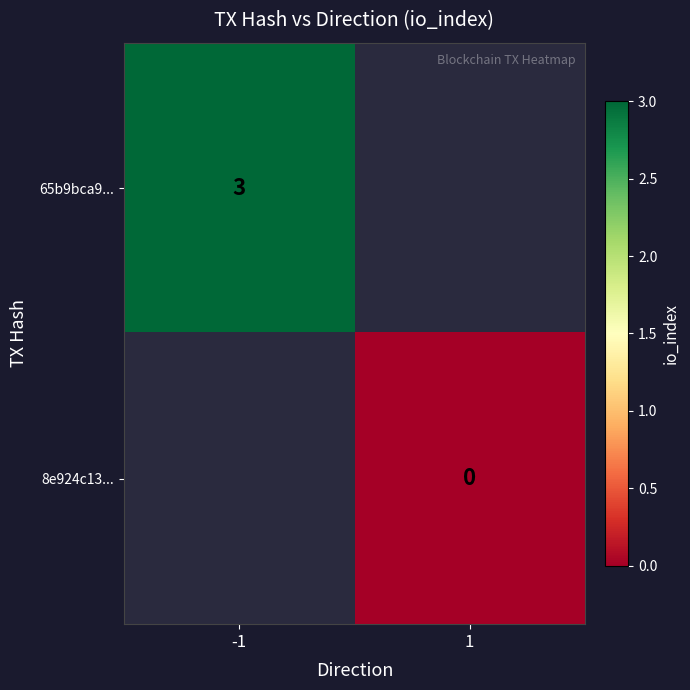

True or false: 65b9bca9... has a value of 1.9 at -1.

False